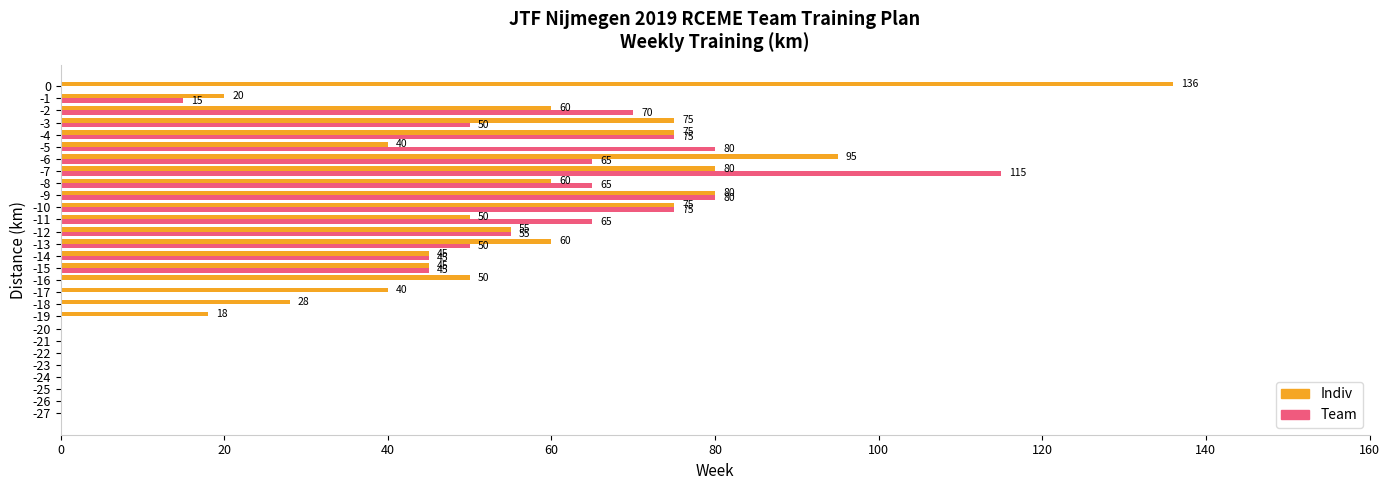

Is the value of Indiv at -11 greater than the value of Team at 0?

Yes